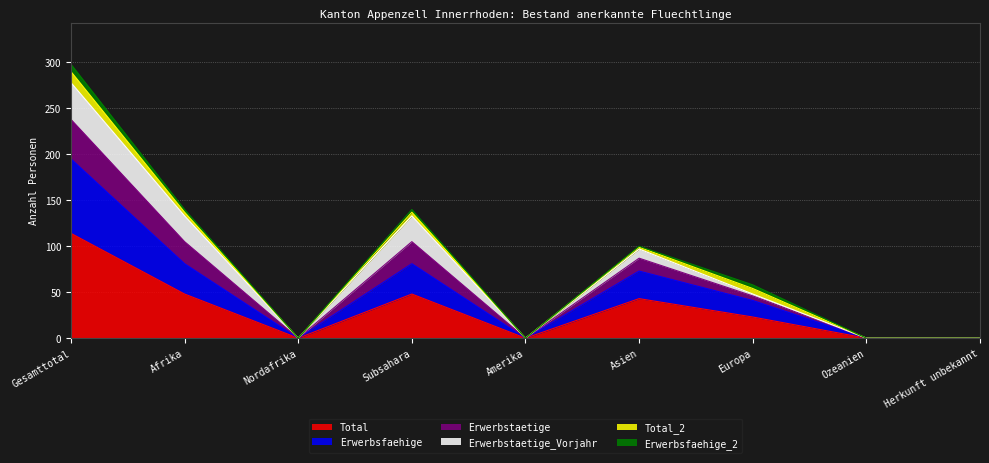

What is the label of the 3rd point from the right?

Europa